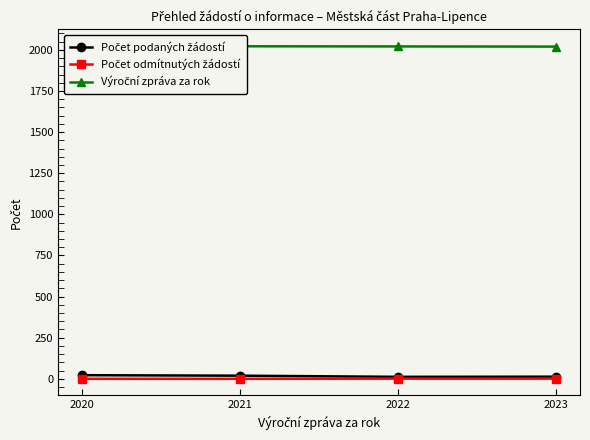

At which category is the sum across all series the highest?

2020